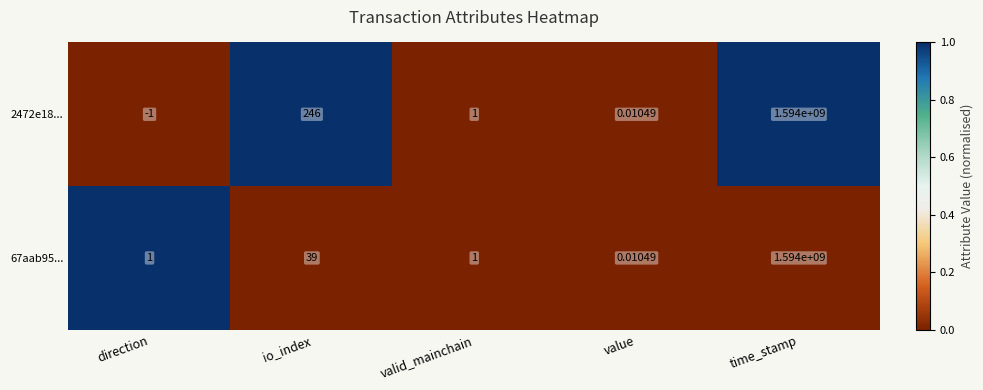

Which category has the lowest value across all series?

direction